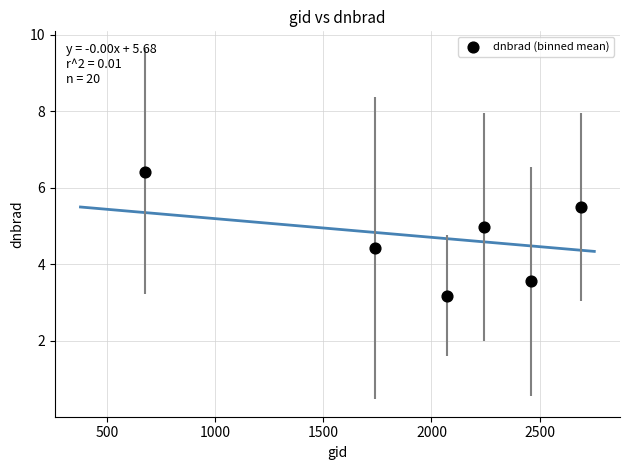

What is the average Y value?

4.7